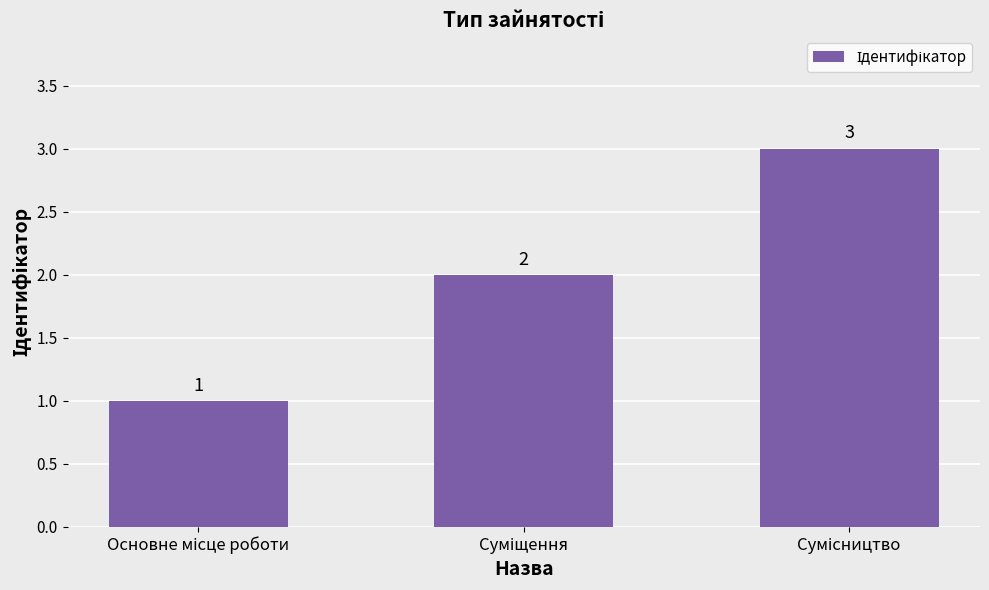

Count the values in the range 1 to 3.

3